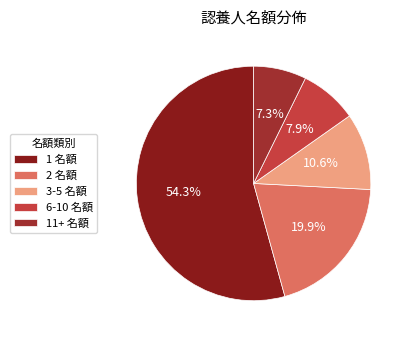

Count the number of slices in the pie.

5